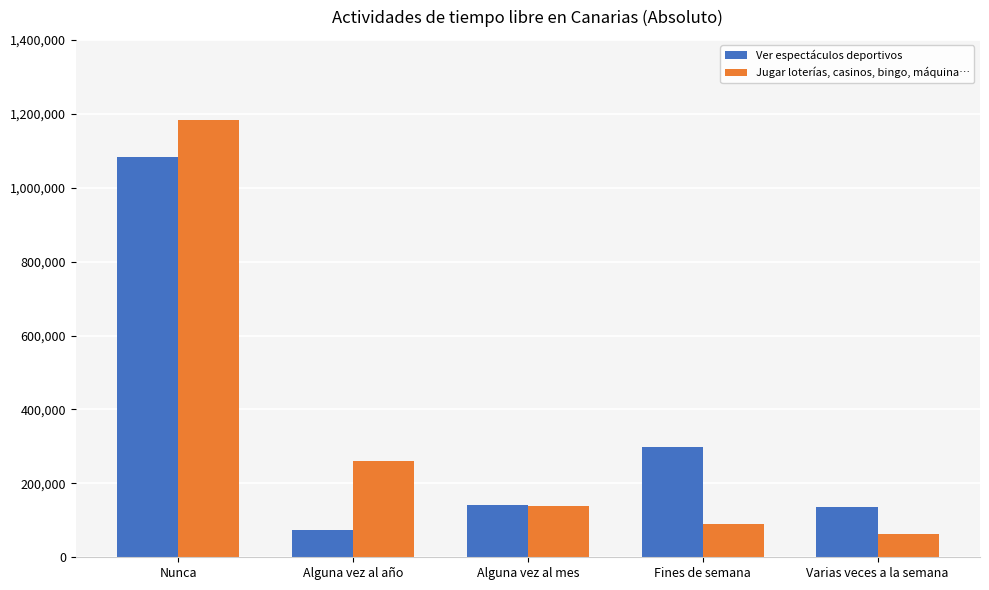

What is the label of the 5th bar from the right?

Nunca